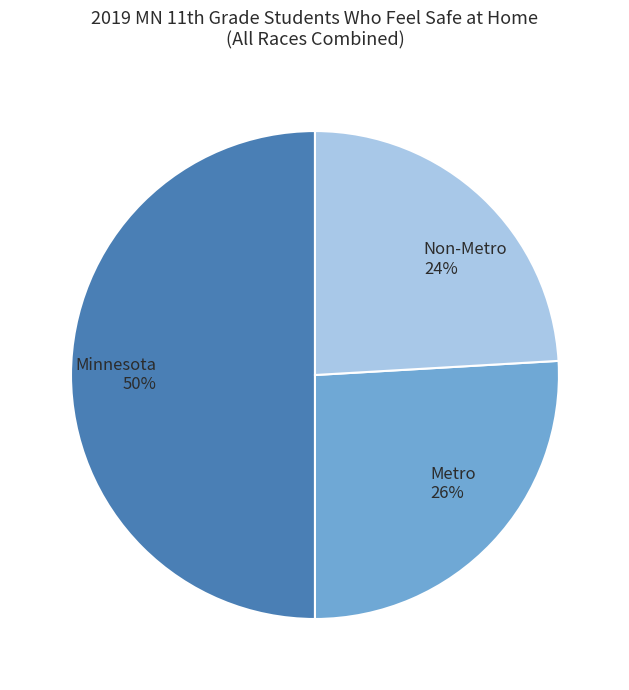

How many slices are in this pie chart?

3